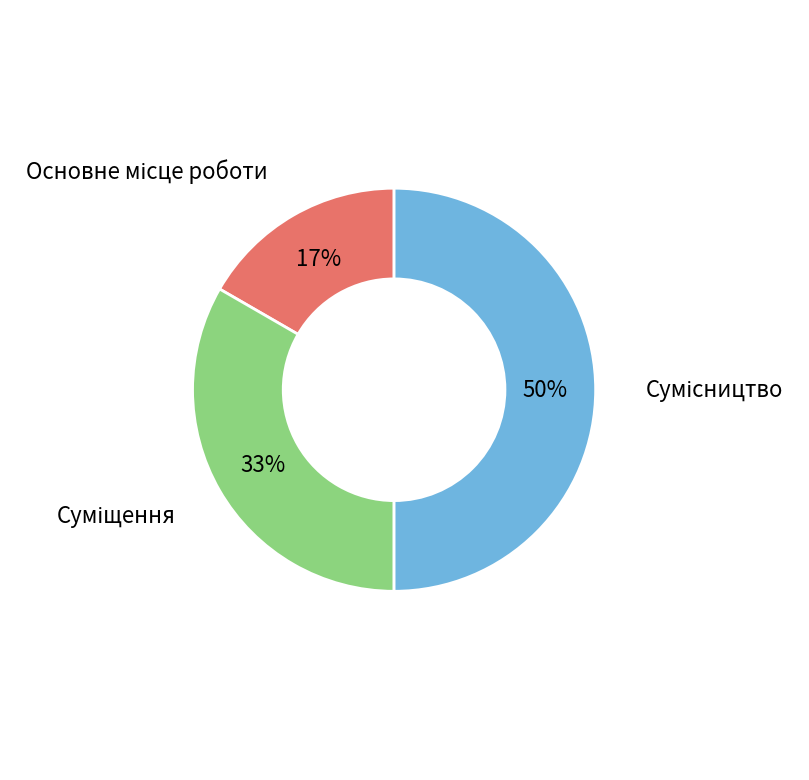

To the nearest percent, what is the average slice percentage?

33%